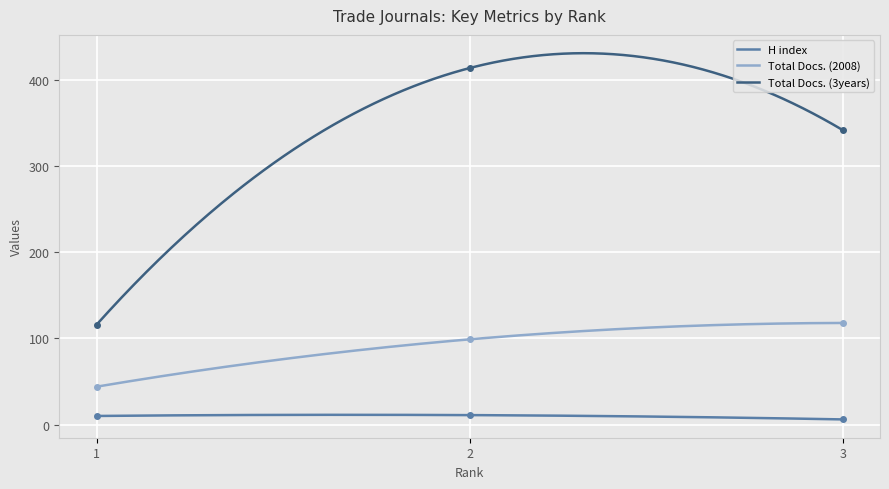

Which series has the largest total across all categories?

Total Docs. (3years)